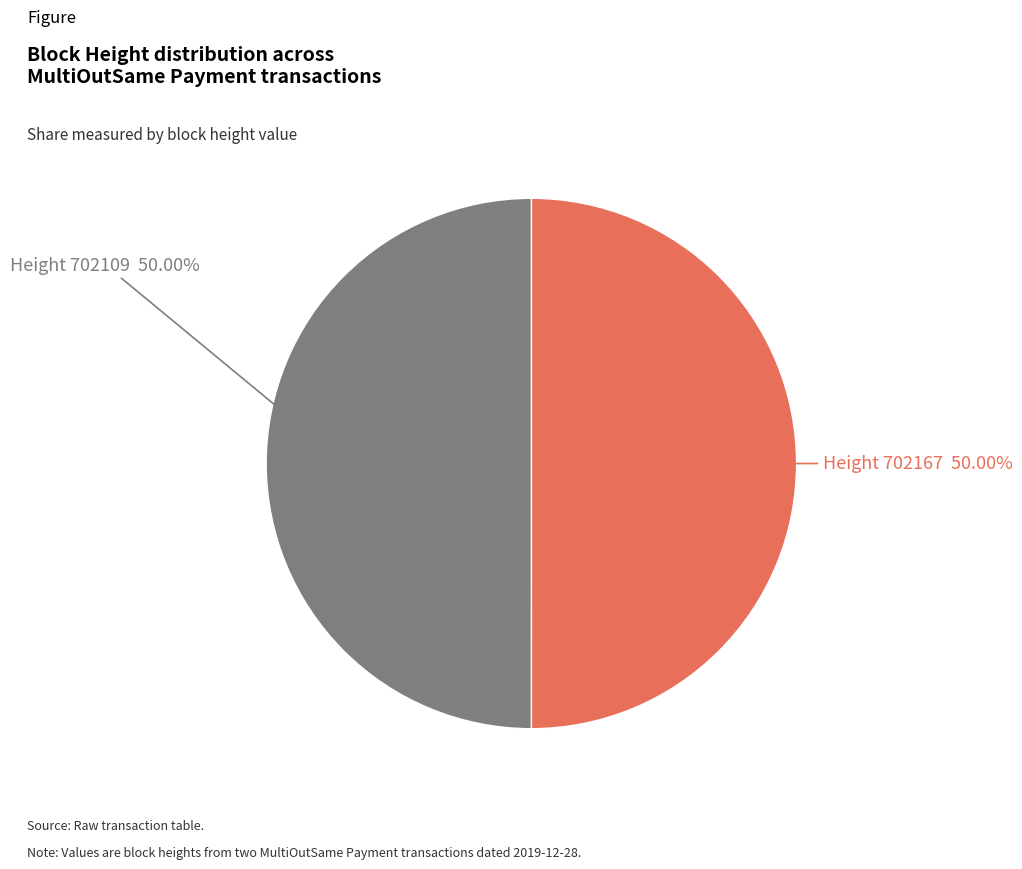

Combined, do Height 702167 50.00% and Height 702109 50.00% account for over 50%?

Yes